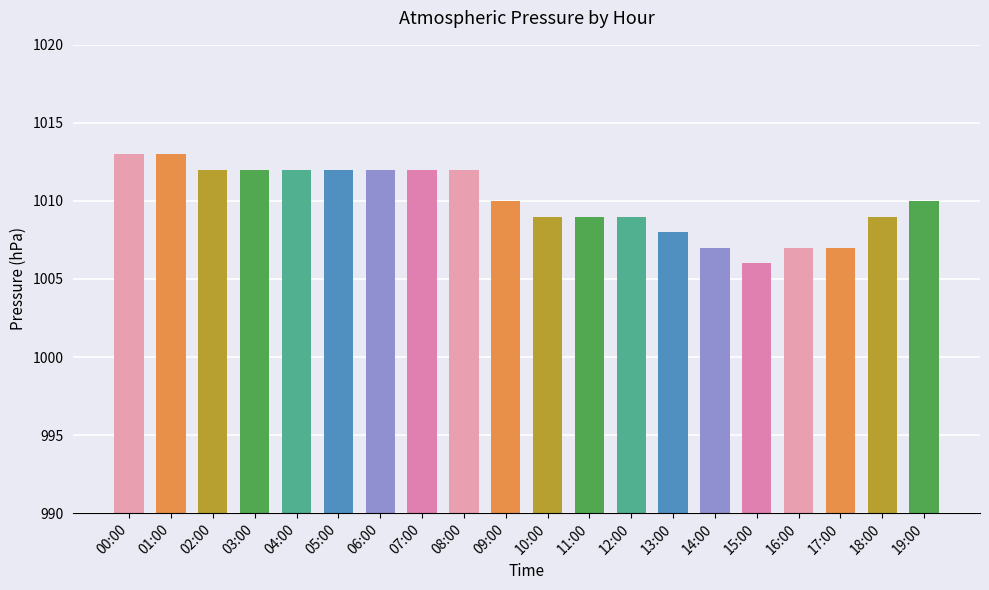

Read the value at 08:00.

1012